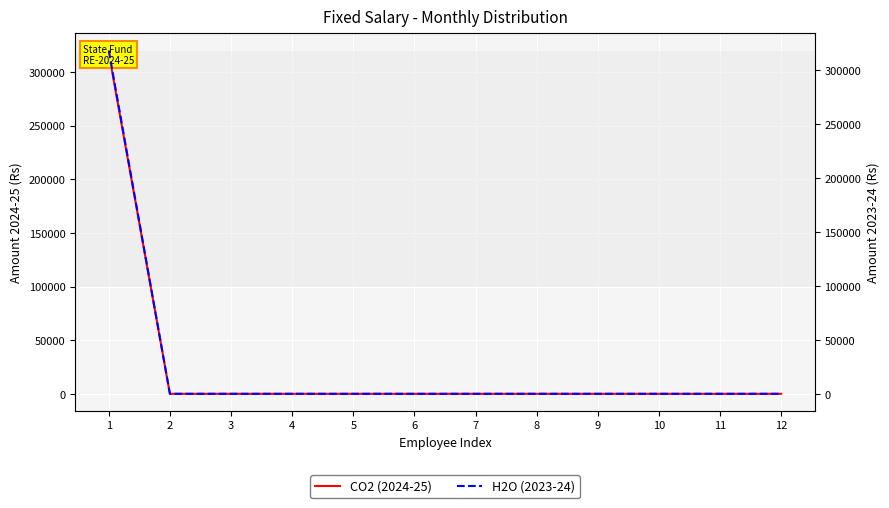

True or false: CO2 has a value of 111677 at 2.

False